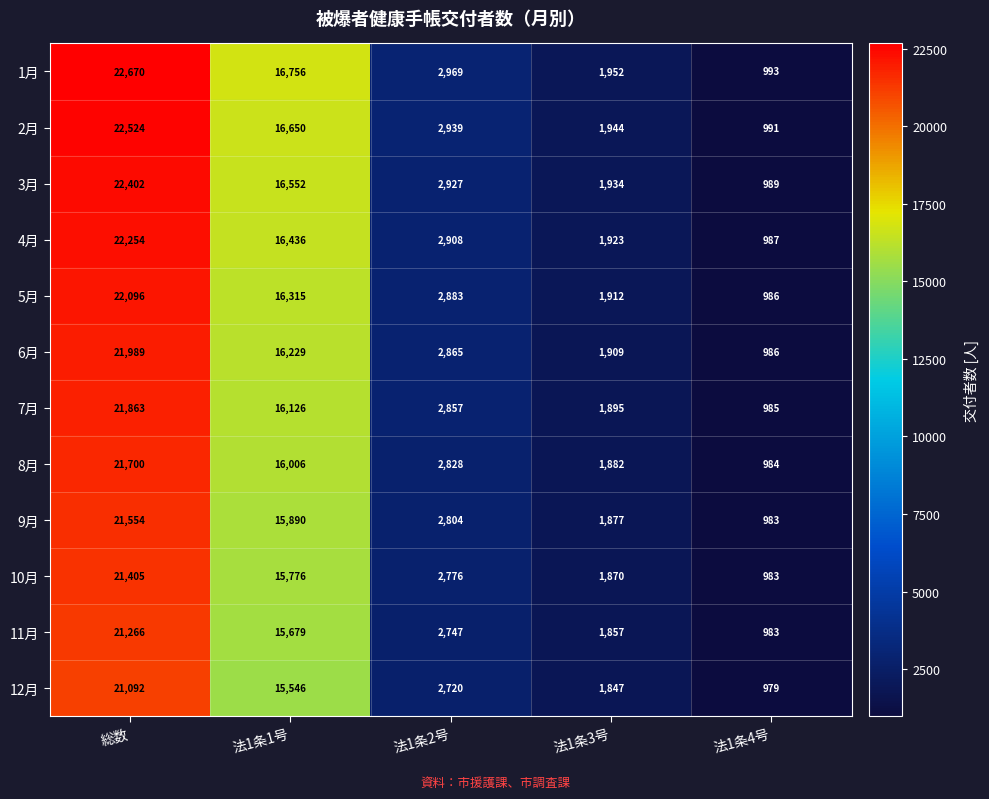

Is it true that 11月 equals 983 at 法1条4号?

True